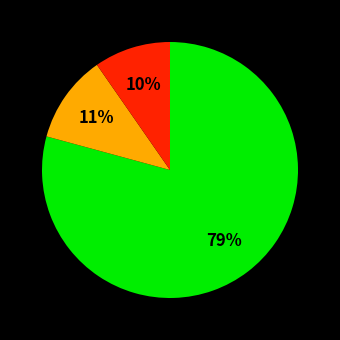

Is there a majority slice in this chart?

Yes